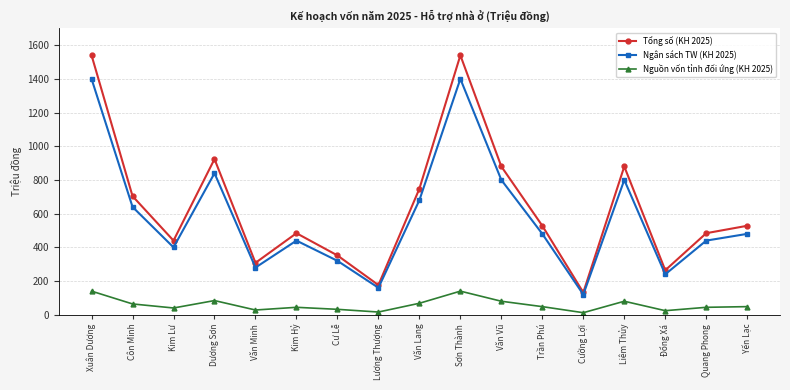

How many data points in Nguồn vốn tỉnh đối ứng (KH 2025) are less than 48?

8